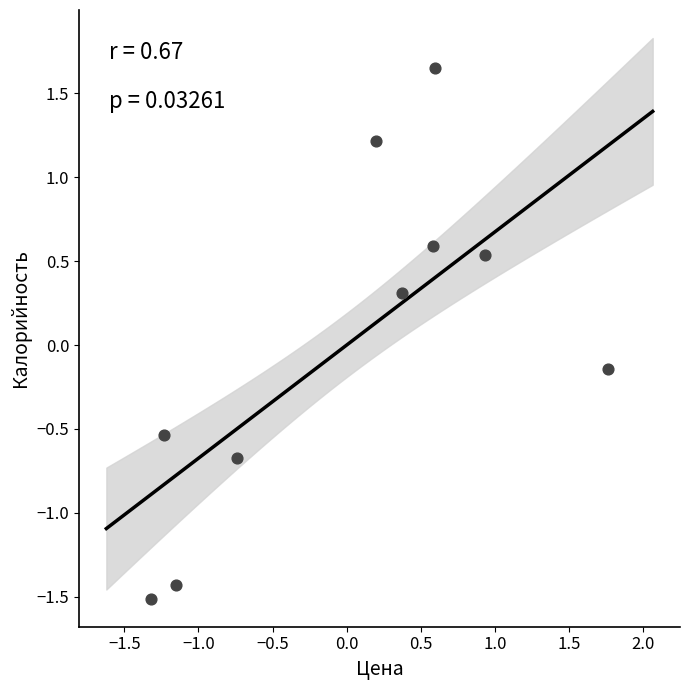

What is the range of X values (max minus min)?

3.1